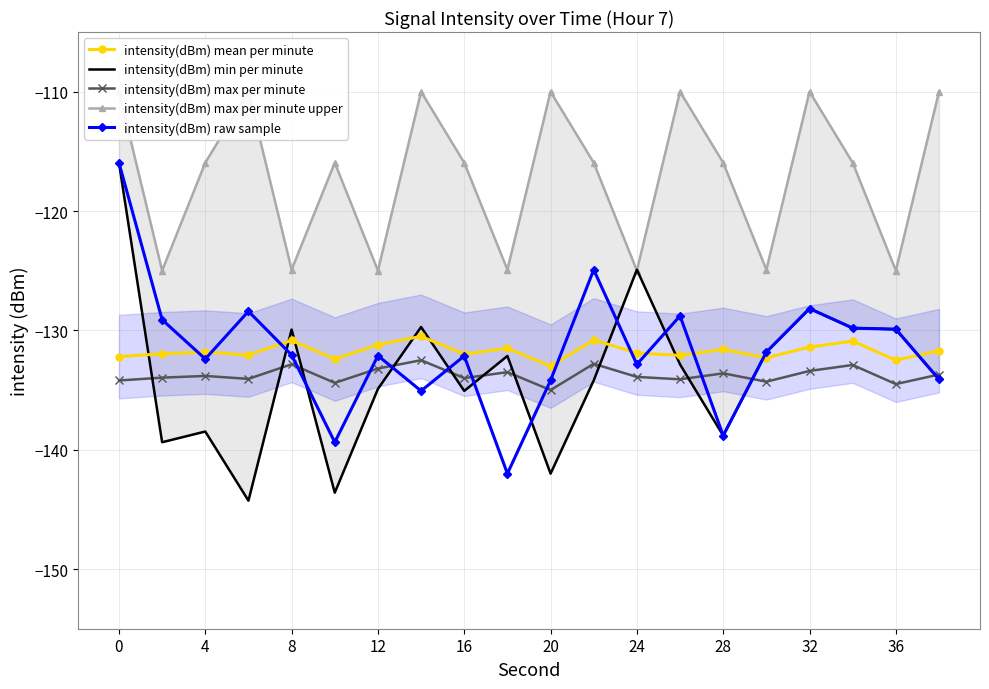

How many categories are shown in the chart?

20